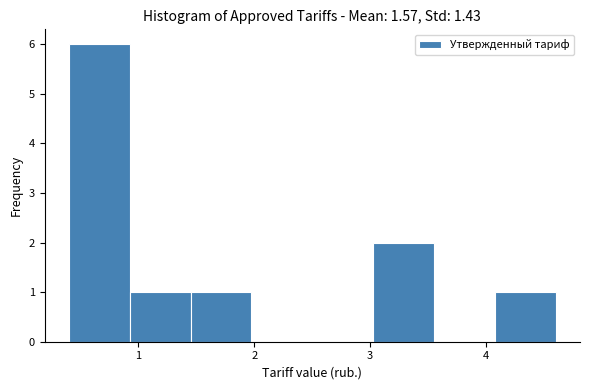

How tall is the bar that spans 0.4 to 0.9 on the x-axis? Neither the bar edges nor the heights are printed on the chart, so give them approximately, as read against the axes.

6